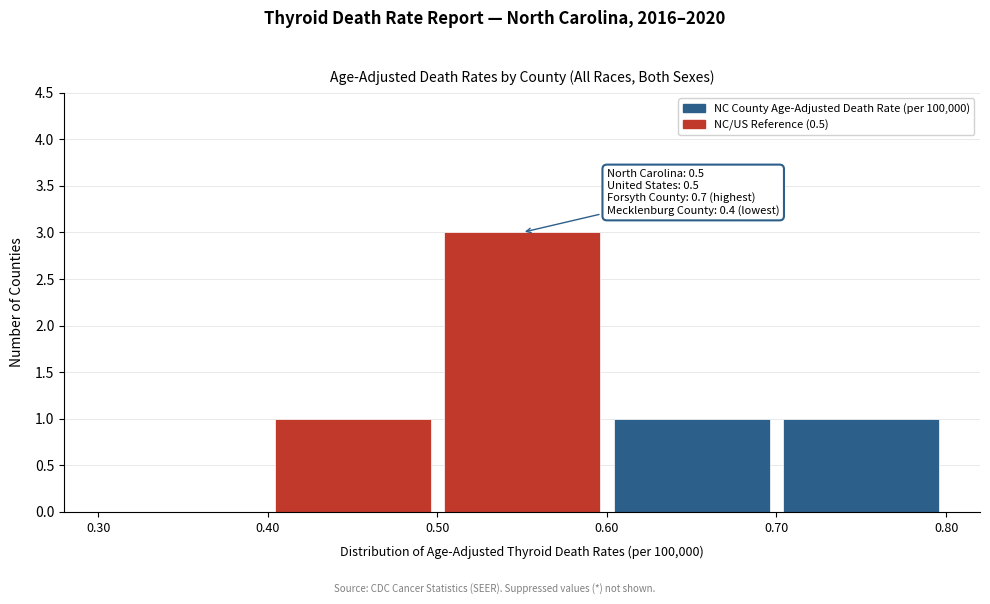

Which range on the x-axis has the tallest bar?

0.50 to 0.60